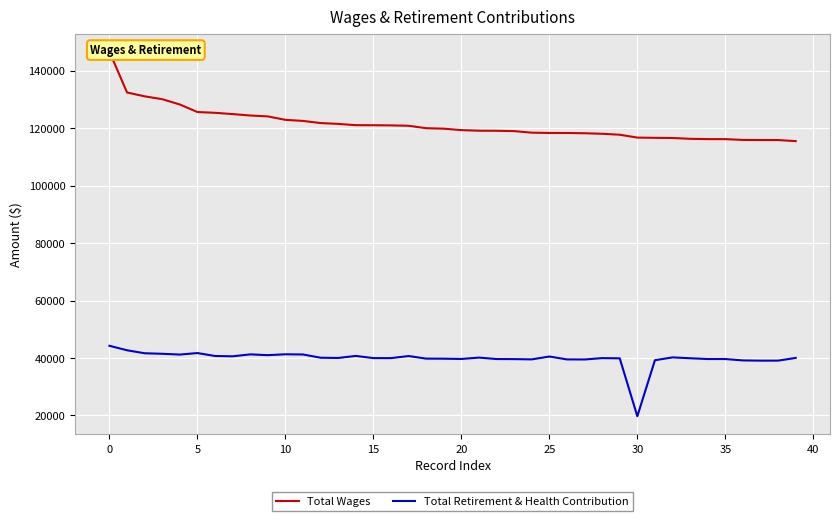

What is the sum of all Total Wages values?

4852130